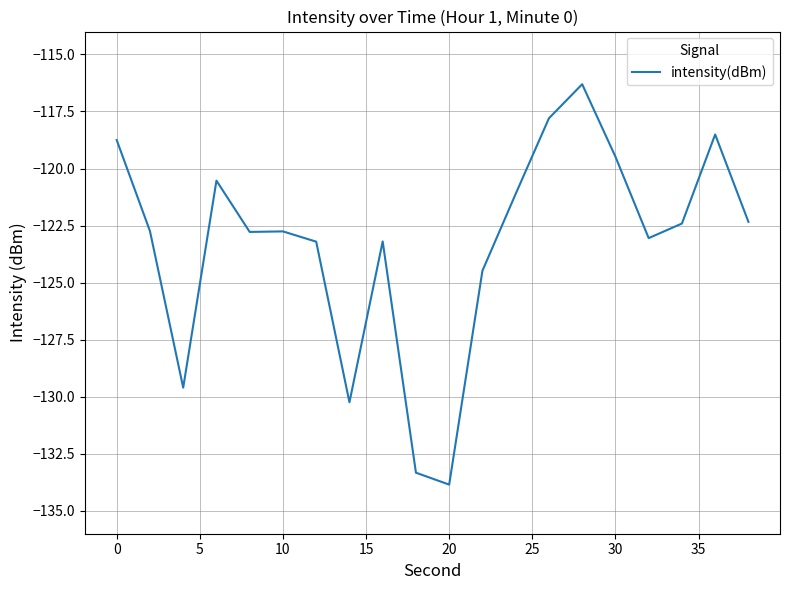

What is the difference between the maximum and minimum values?

17.5